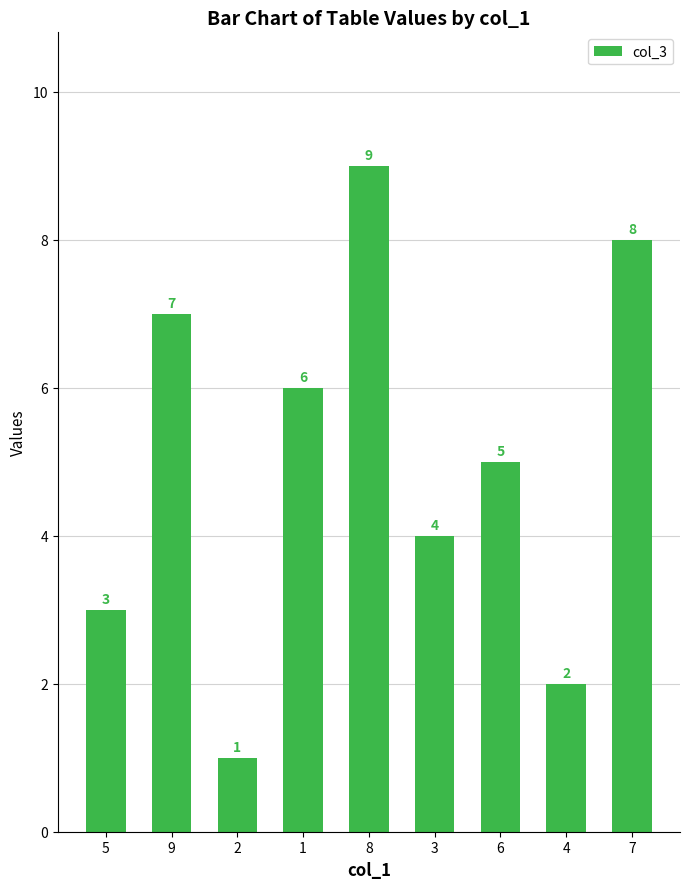

What is the difference between the values at 3 and 2?

3